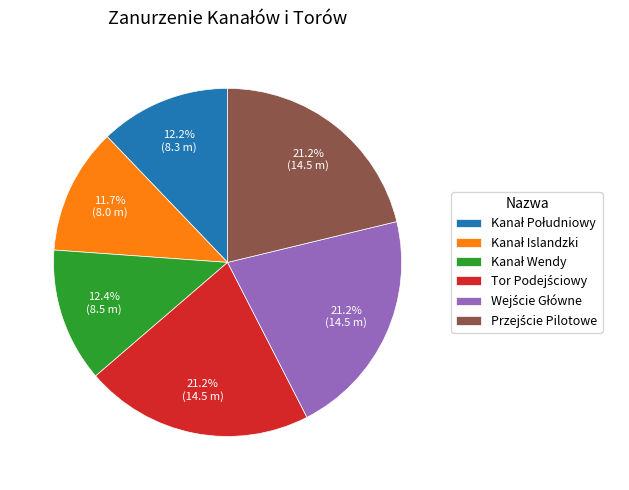

Is there any slice that represents more than half of the pie?

No